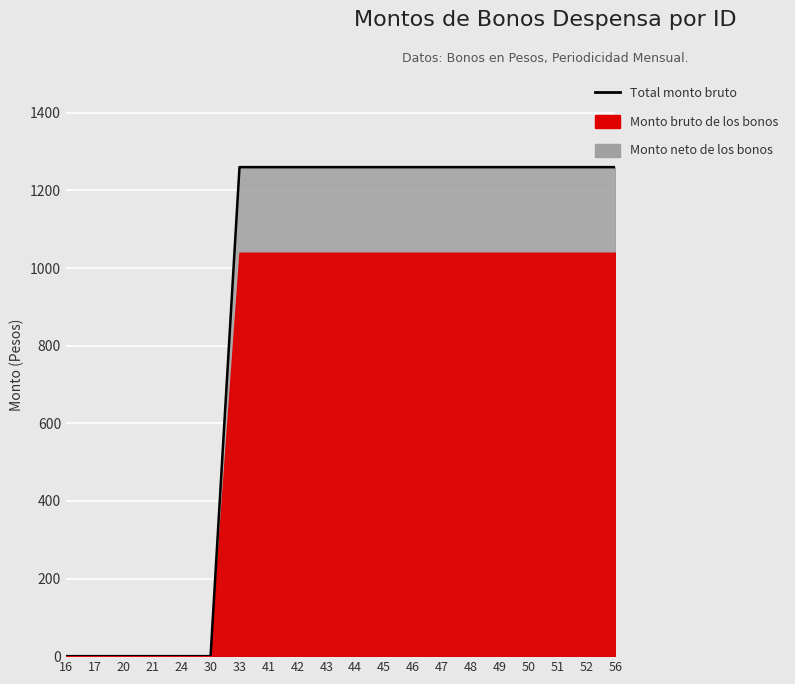

At which label is the value closest to 630?

16